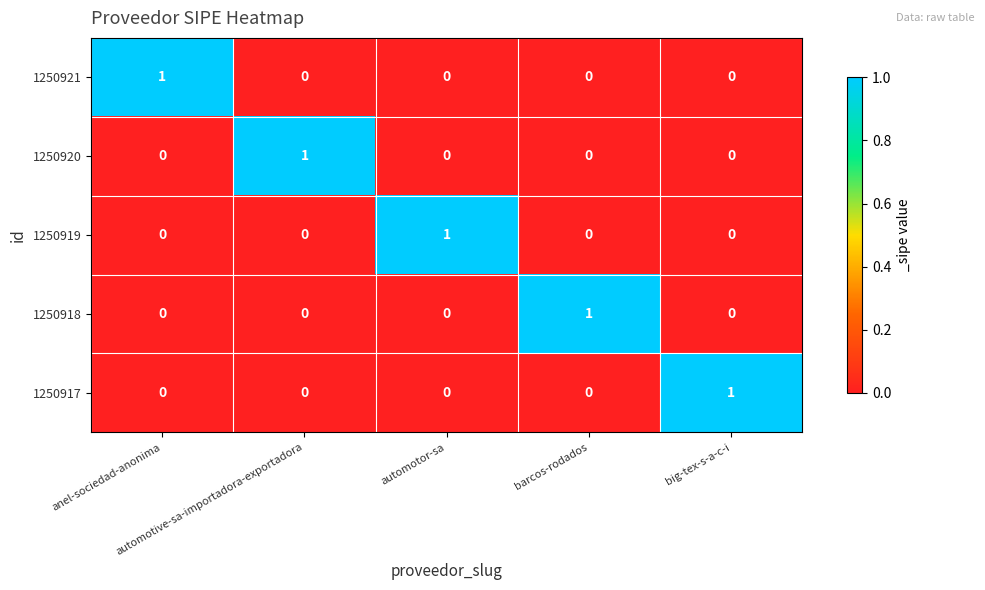

How many 1250917 values are between 0 and 1?

5